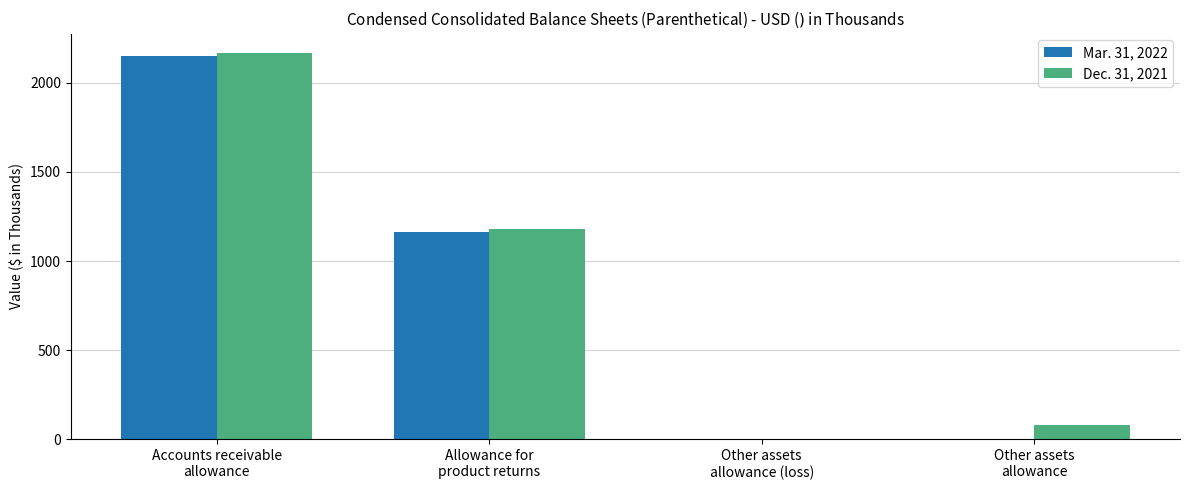

How many data points does each series have?

4